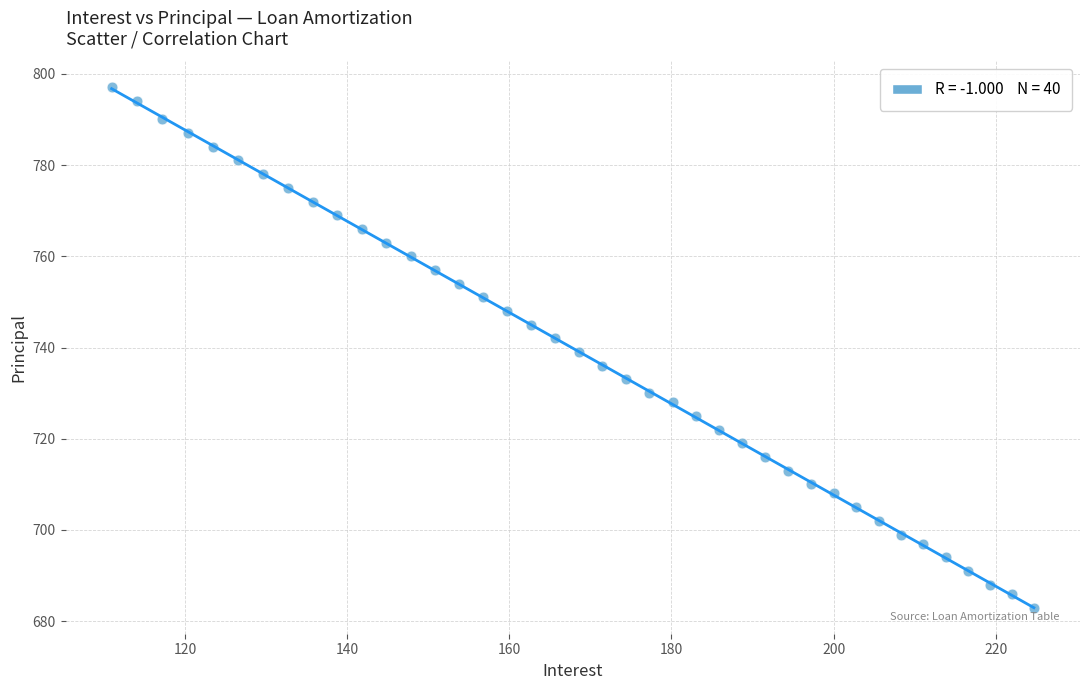

What is the range of Y values (max minus min)?

114